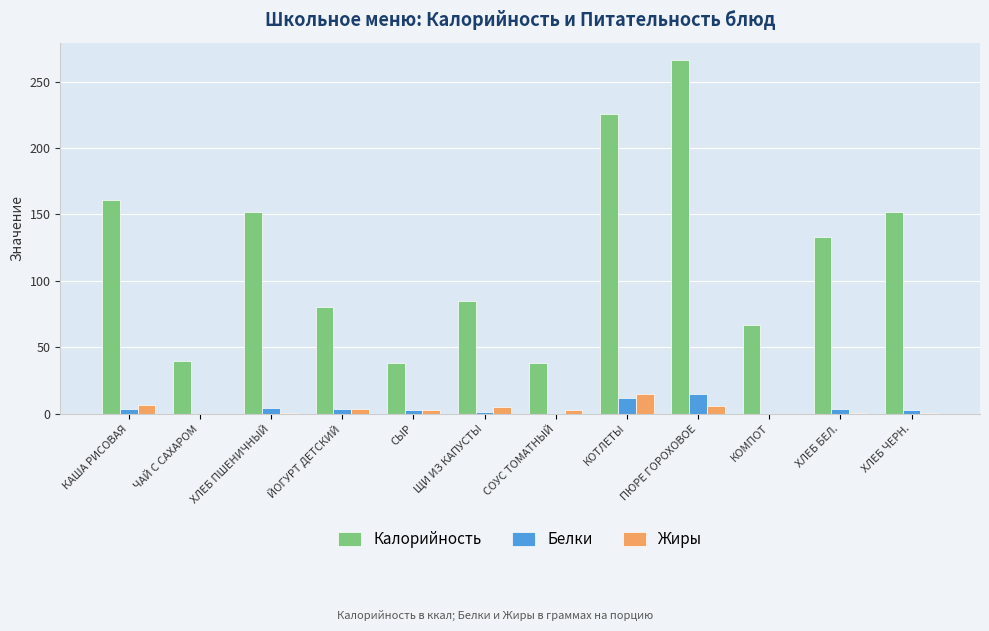

Count the number of data series in this chart.

3